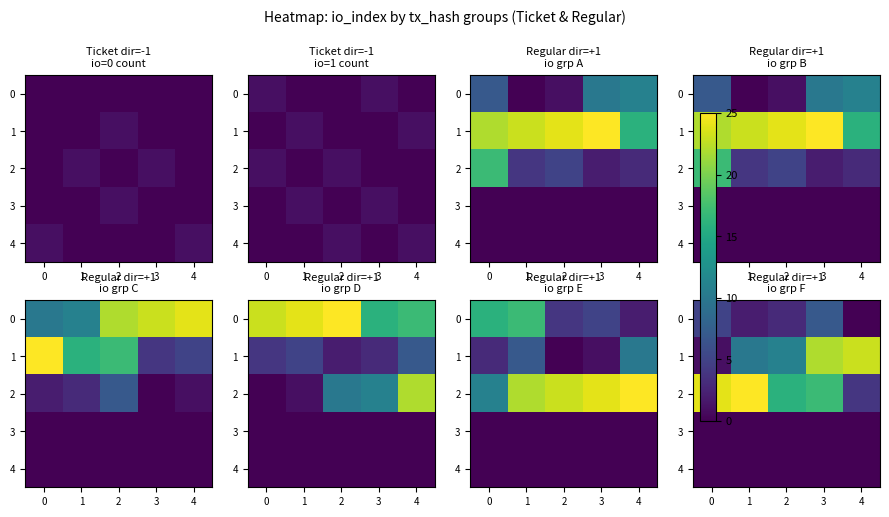

True or false: 0 has a value of 3 at 2.

True